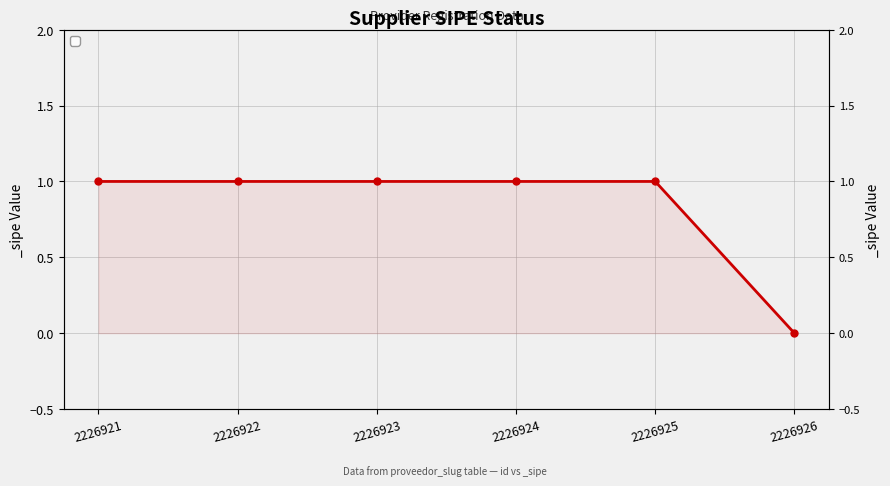

What is the difference between the maximum and minimum values?

1